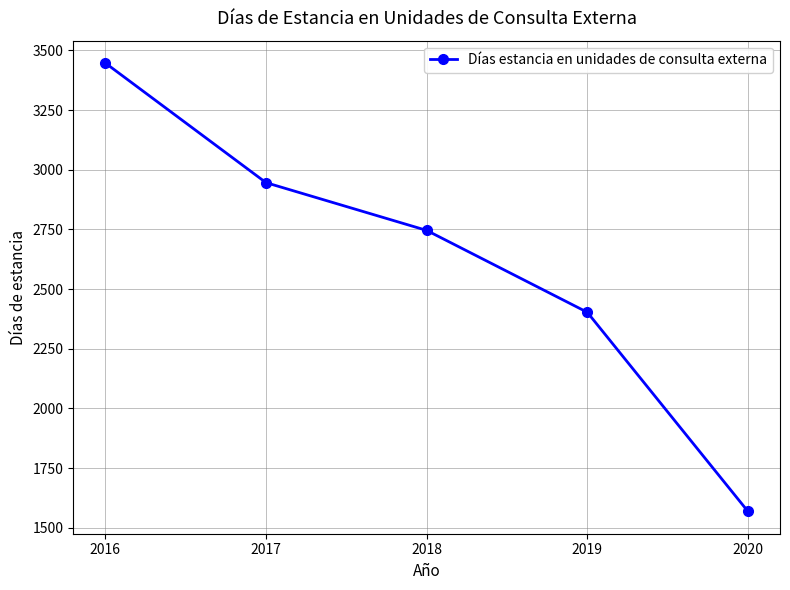

Where is the data nearest to the value 2508?

2019